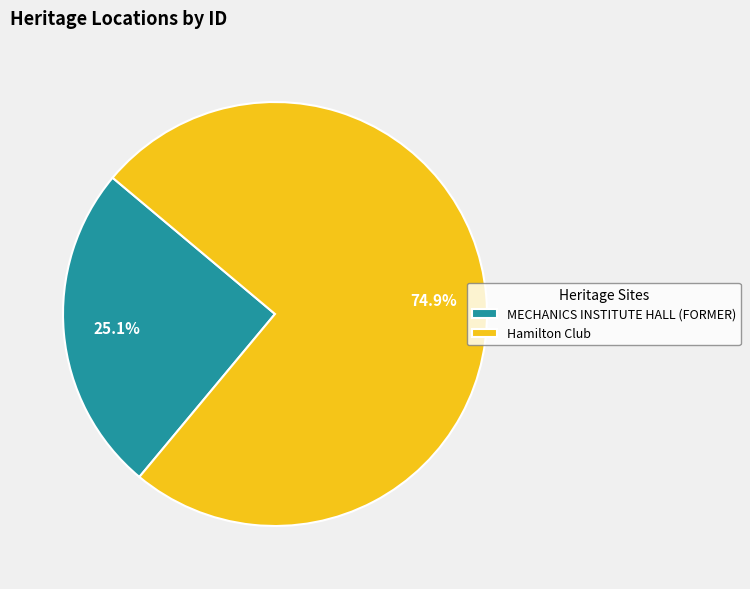

Does MECHANICS INSTITUTE HALL (FORMER) represent more than half of the total?

No